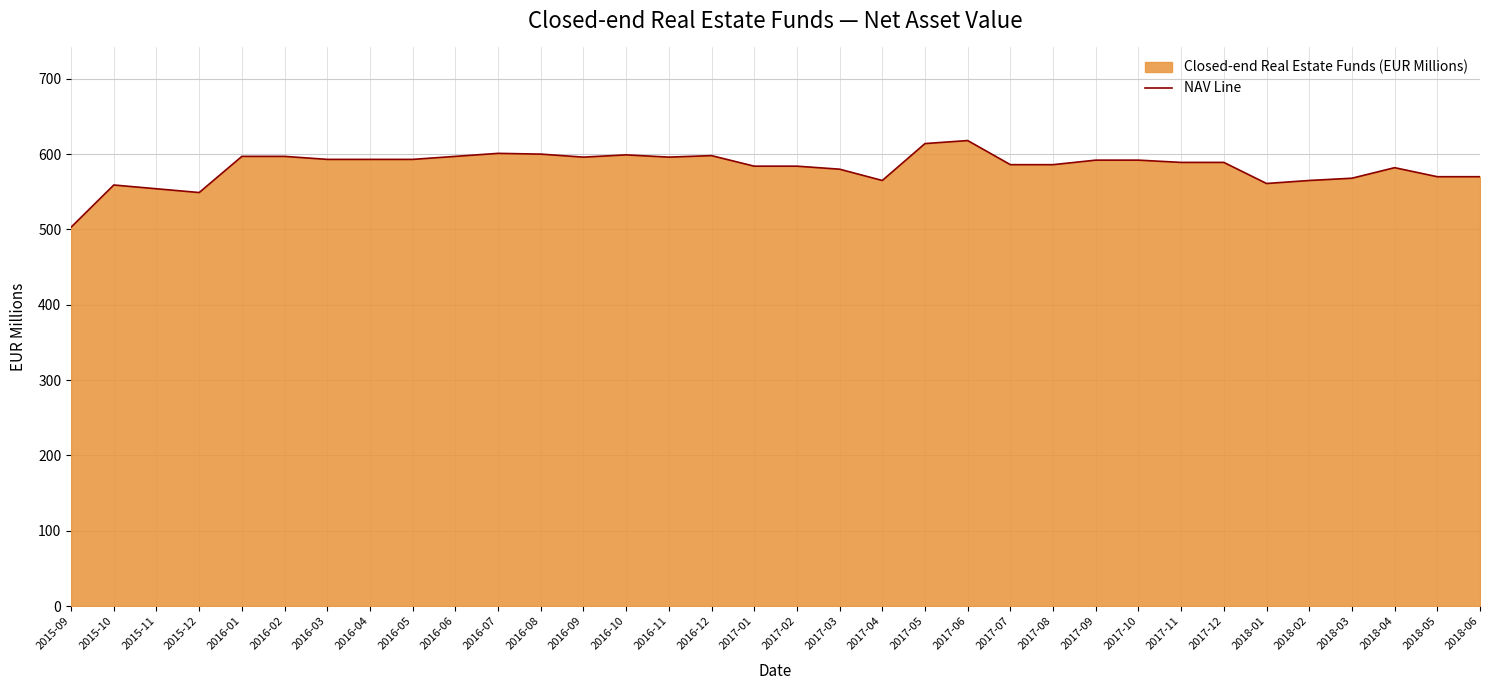

The value at 2018-05 is 570. True or false?

True